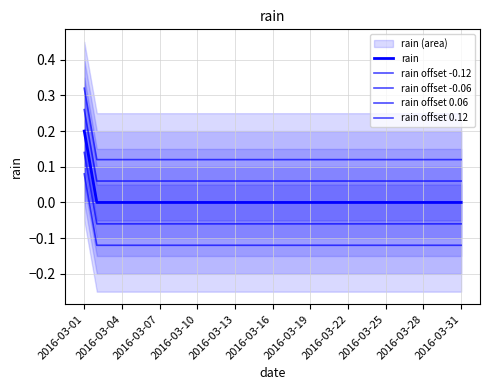

At which category is the sum across all series the highest?

2016-03-01